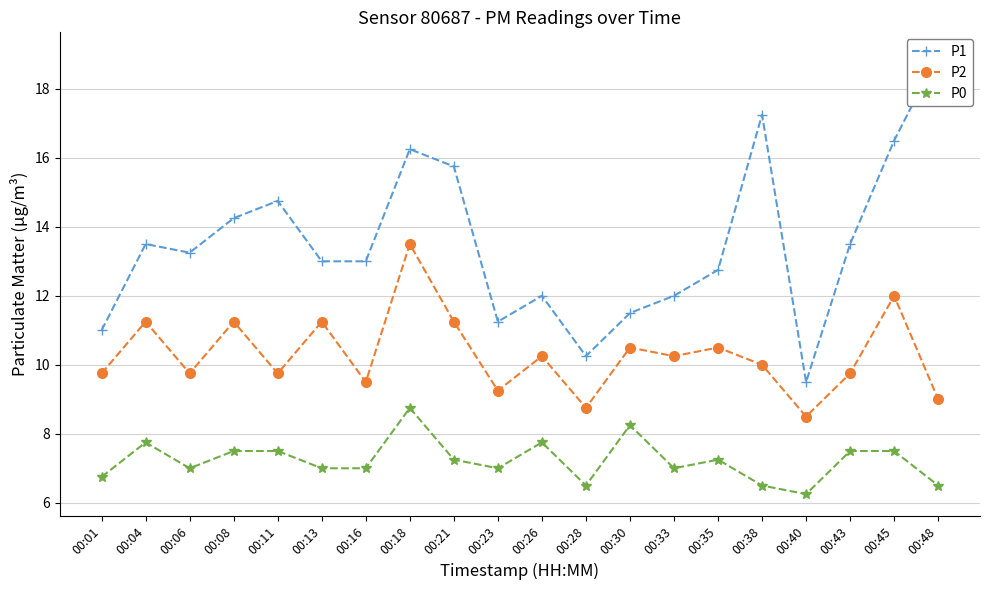

Between 00:18 and 00:23, which series saw the biggest shift?

P1